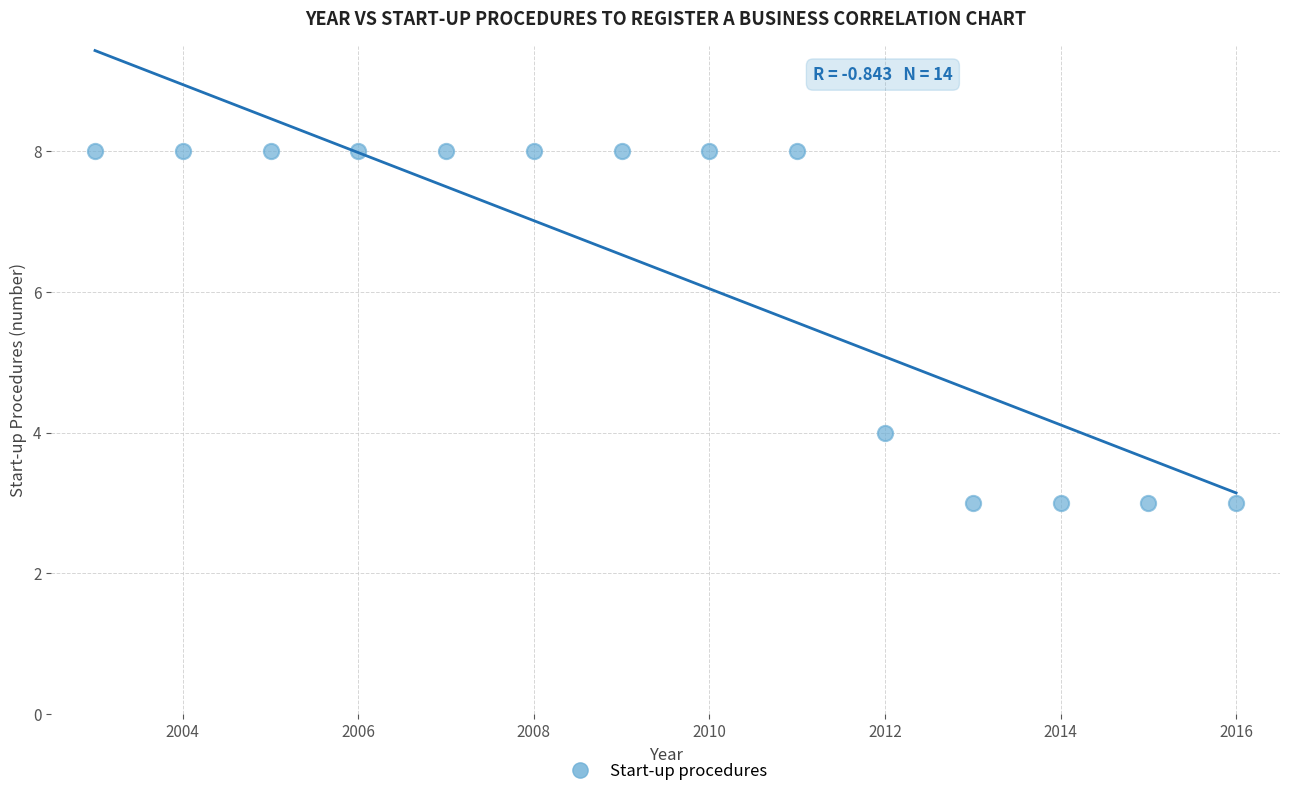

What is the range of Y values (max minus min)?

5